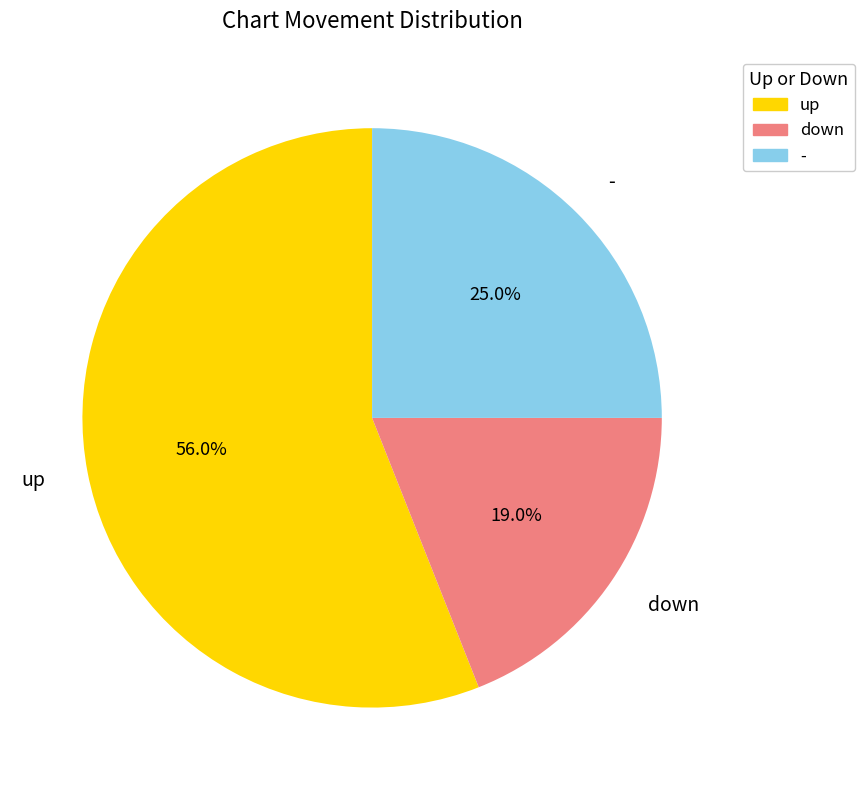

To the nearest percent, what is the average slice percentage?

33%